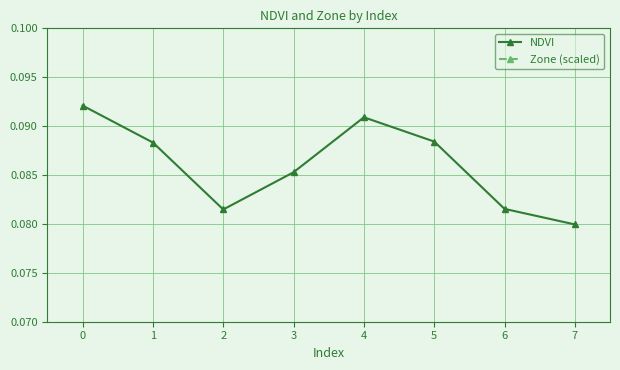

Count the NDVI values in the range 0 to 1.

8